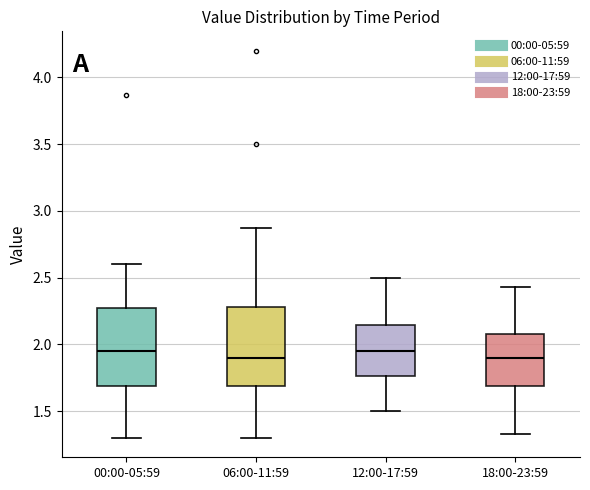

Where does the median line of the box for 06:00-11:59 sit on the y-axis? The values are not printed on the chart, so give them approximately, as read against the axis.

1.90